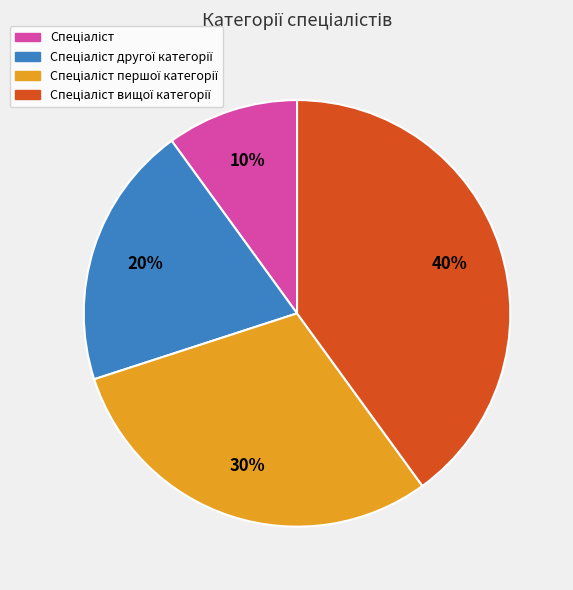

To the nearest percent, what is the average slice percentage?

25%